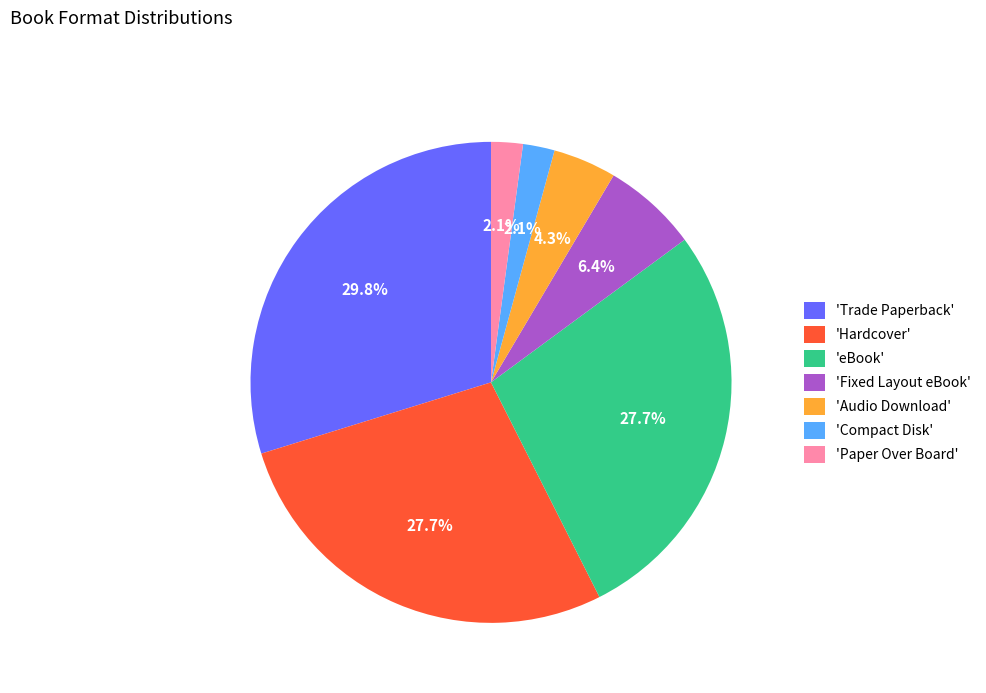

What portion of the pie excludes 'Compact Disk'?

97.9%